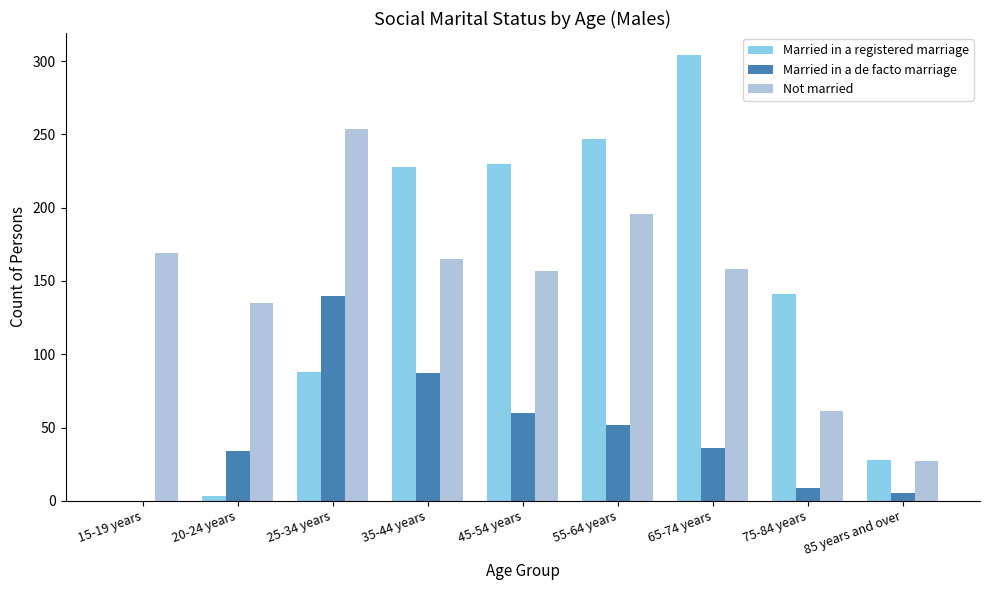

Does the chart contain stacked bars?

No